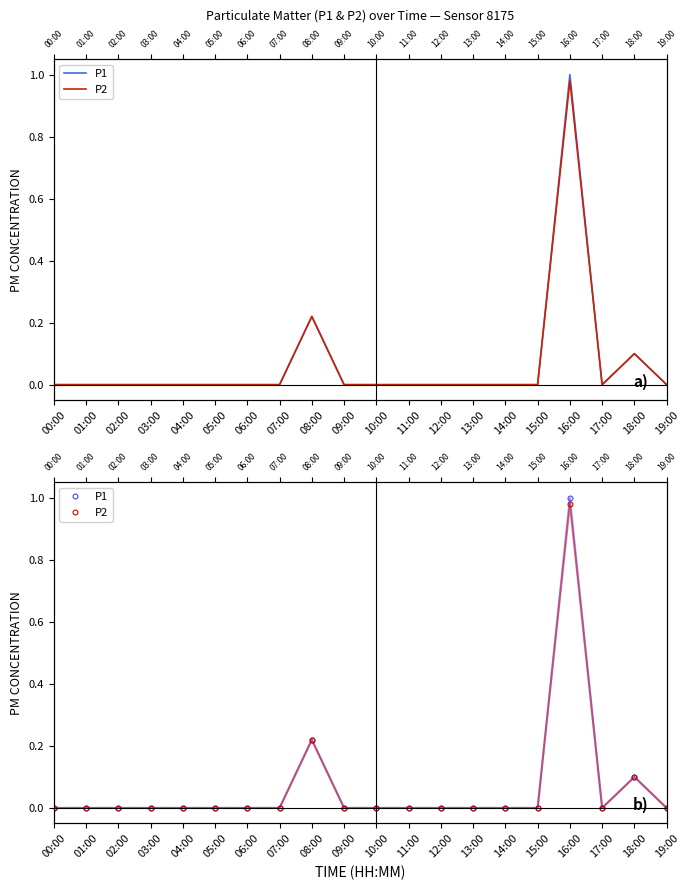

True or false: P2 and P1 cross at least once.

False